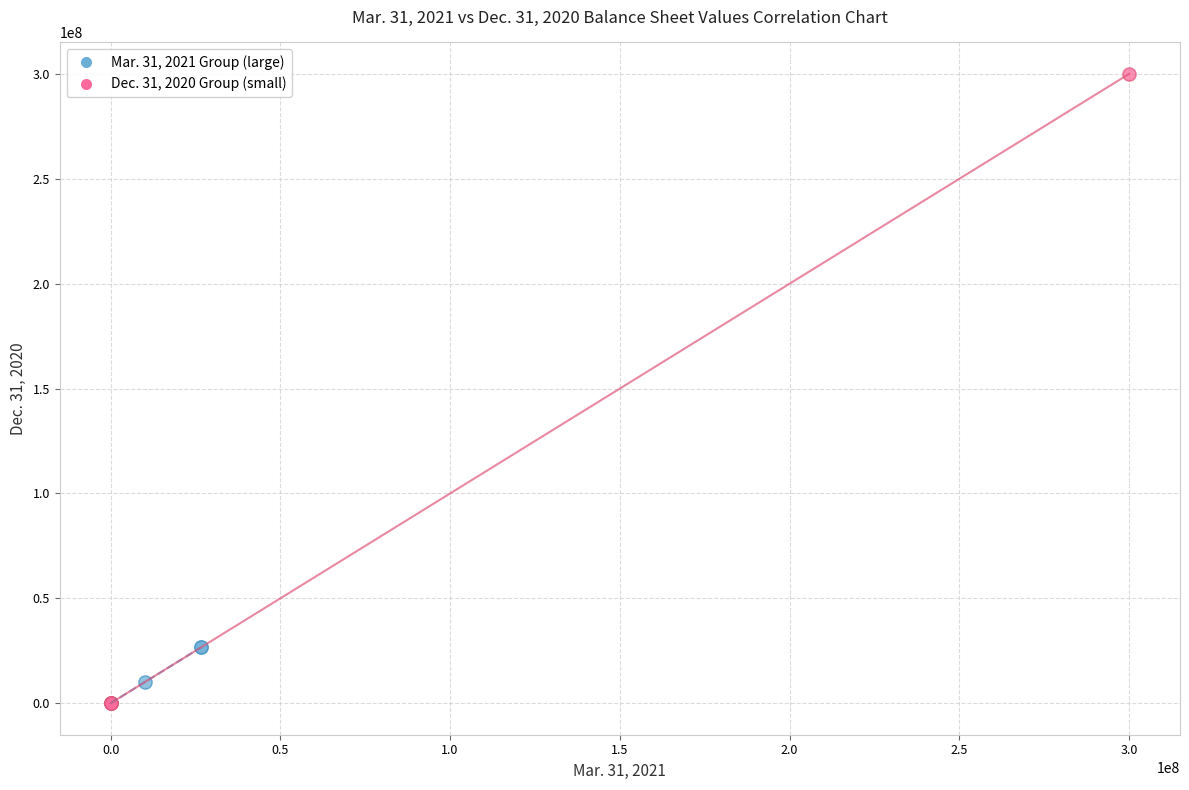

Which series reaches the maximum Y coordinate?

Dec. 31, 2020 Group (small)